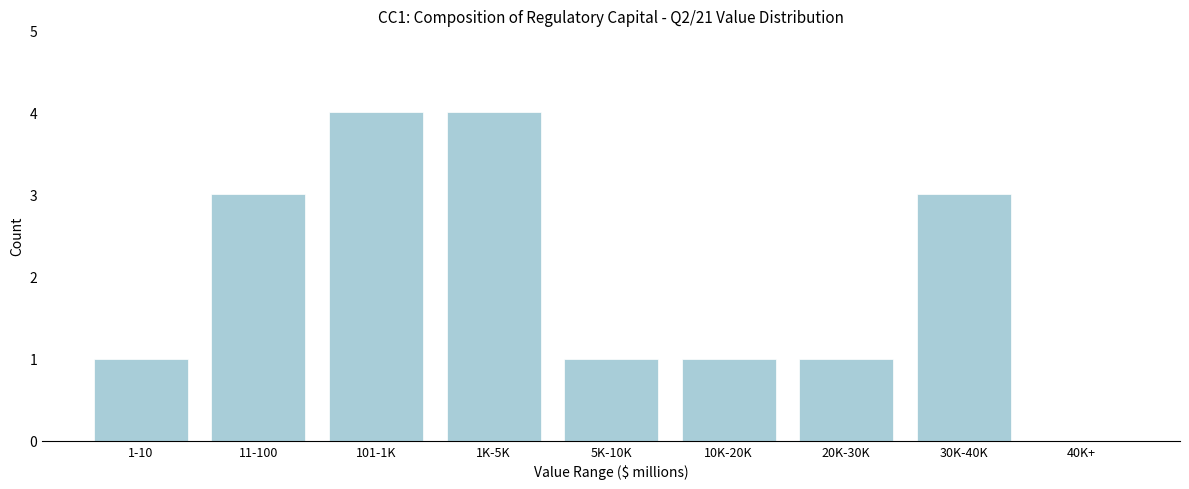

Reading left to right, list all the values displayed in this chart.

1-10=1	11-100=3	101-1K=4	1K-5K=4	5K-10K=1	10K-20K=1	20K-30K=1	30K-40K=3	40K+=0